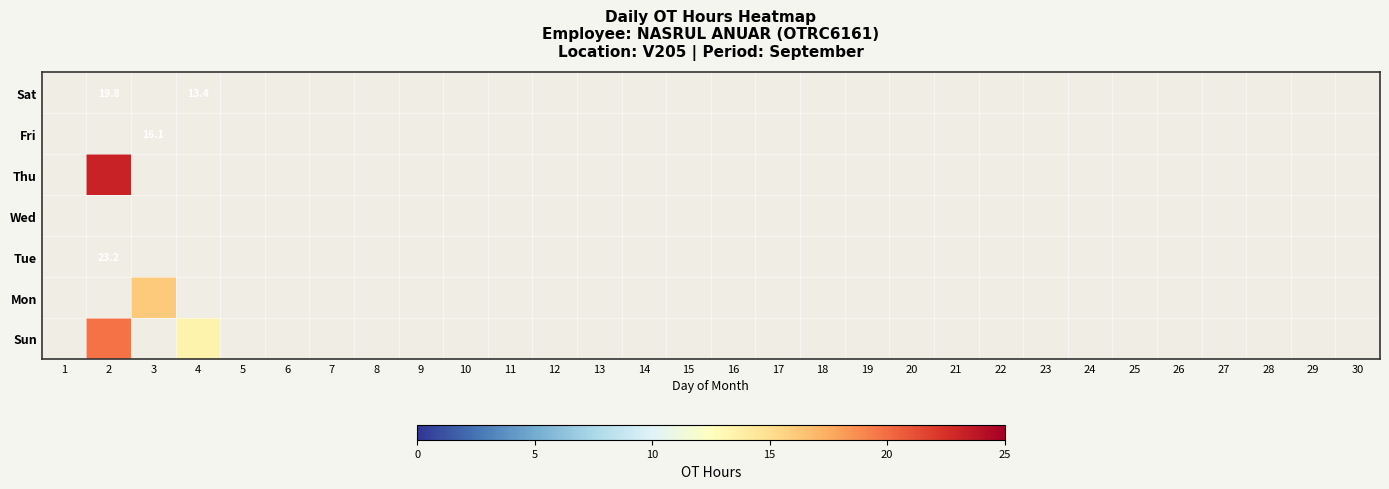

The Thu series shows 0.0 at 5. True or false?

True